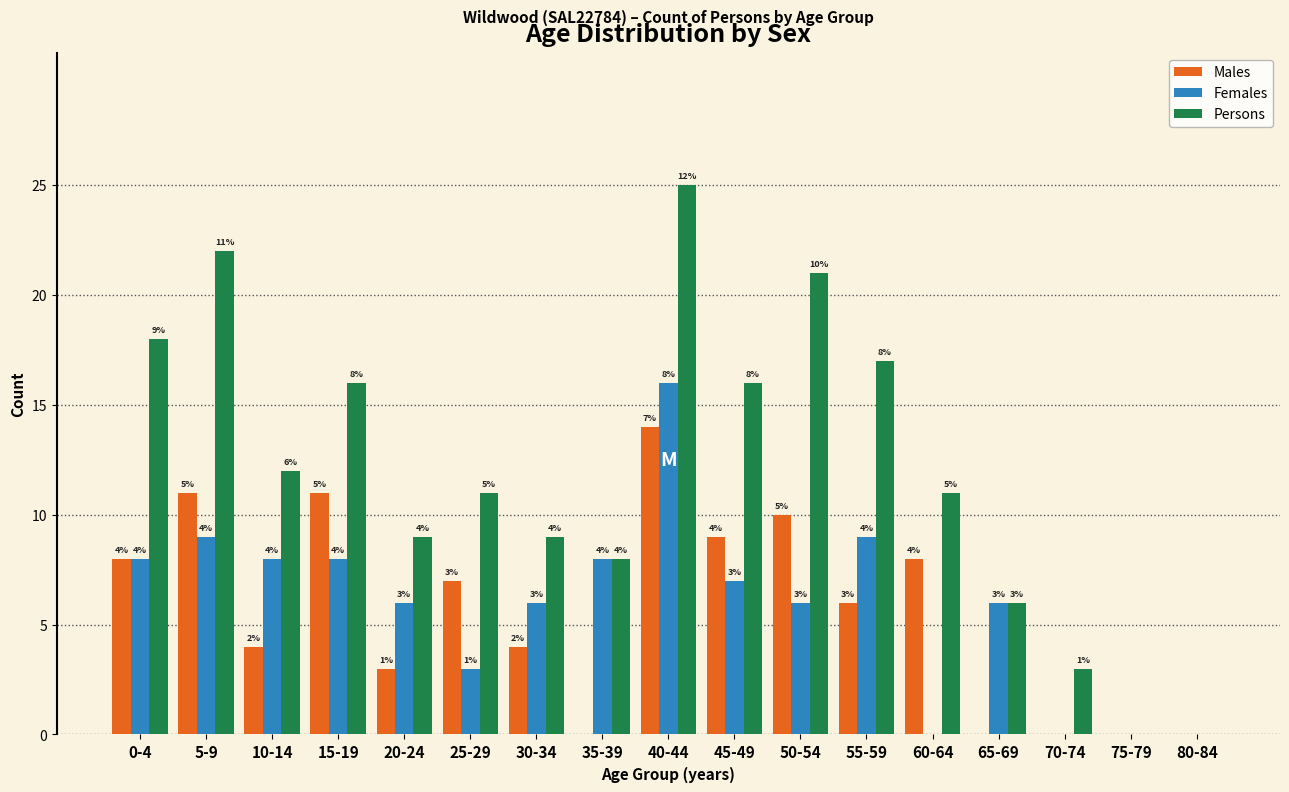

Reading left to right, transcribe all the data shown in this chart.

Males: 0-4=8	5-9=11	10-14=4	15-19=11	20-24=3	25-29=7	30-34=4	35-39=0	40-44=14	45-49=9	50-54=10	55-59=6	60-64=8	65-69=0	70-74=0	75-79=0	80-84=0
Females: 0-4=8	5-9=9	10-14=8	15-19=8	20-24=6	25-29=3	30-34=6	35-39=8	40-44=16	45-49=7	50-54=6	55-59=9	60-64=0	65-69=6	70-74=0	75-79=0	80-84=0
Persons: 0-4=18	5-9=22	10-14=12	15-19=16	20-24=9	25-29=11	30-34=9	35-39=8	40-44=25	45-49=16	50-54=21	55-59=17	60-64=11	65-69=6	70-74=3	75-79=0	80-84=0